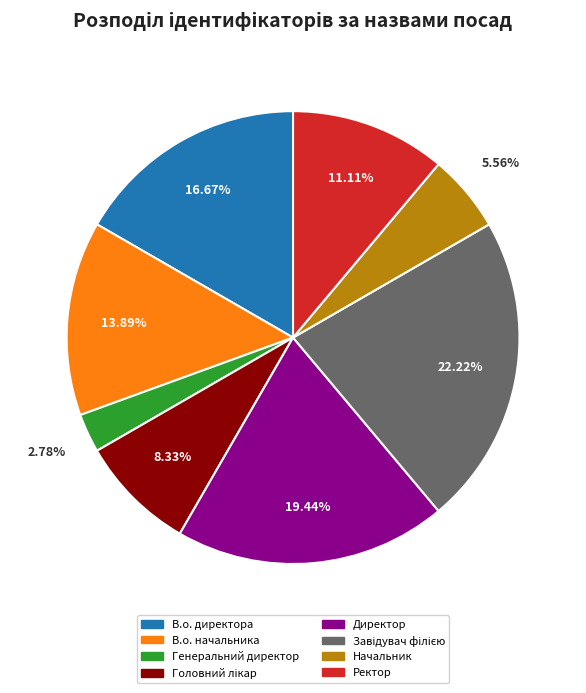

Is there any slice that represents more than half of the pie?

No